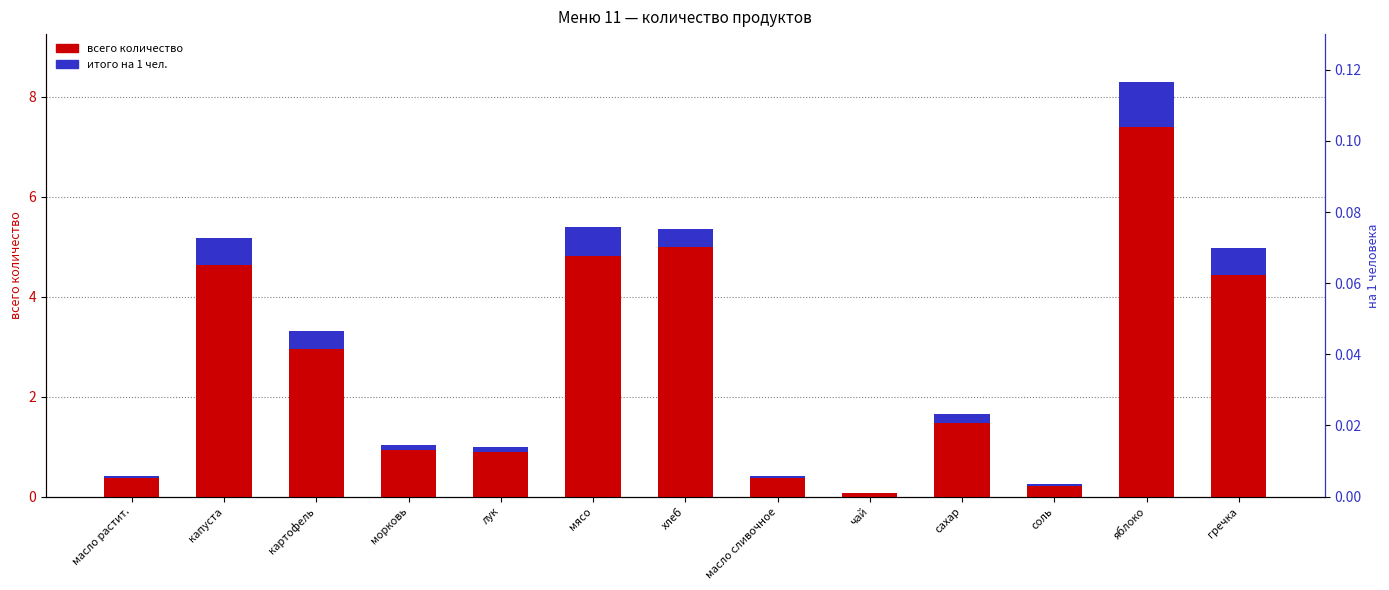

What is the value of the итого на 1 чел. (scaled) bar at the 2nd from the left?

0.6